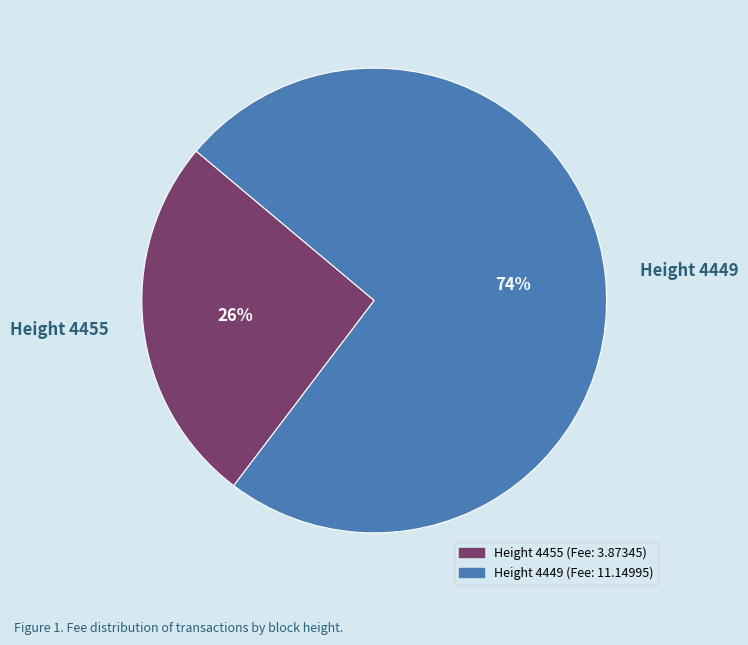

To the nearest percent, what is the average slice percentage?

50%